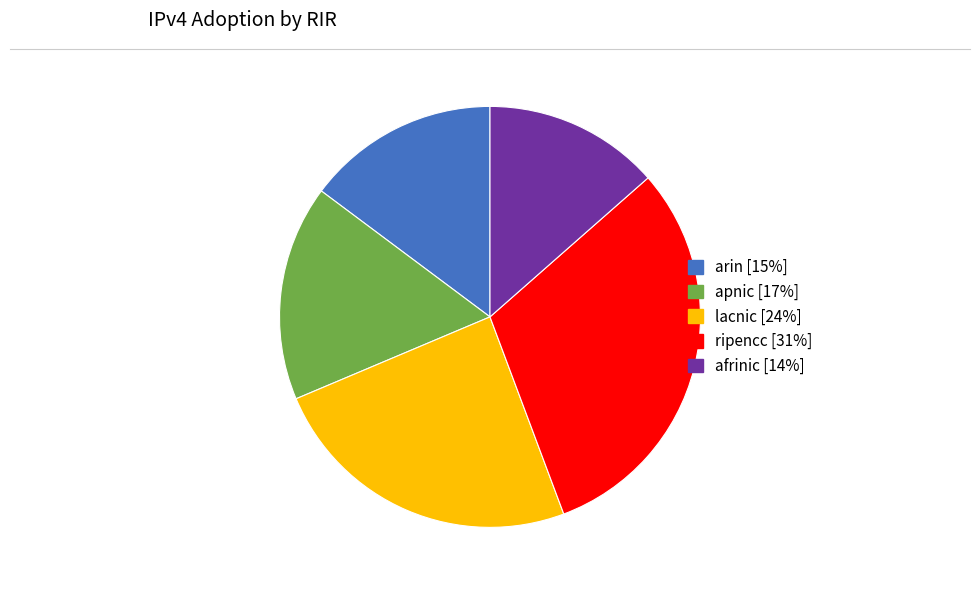

Between ripencc and afrinic, which is larger?

ripencc